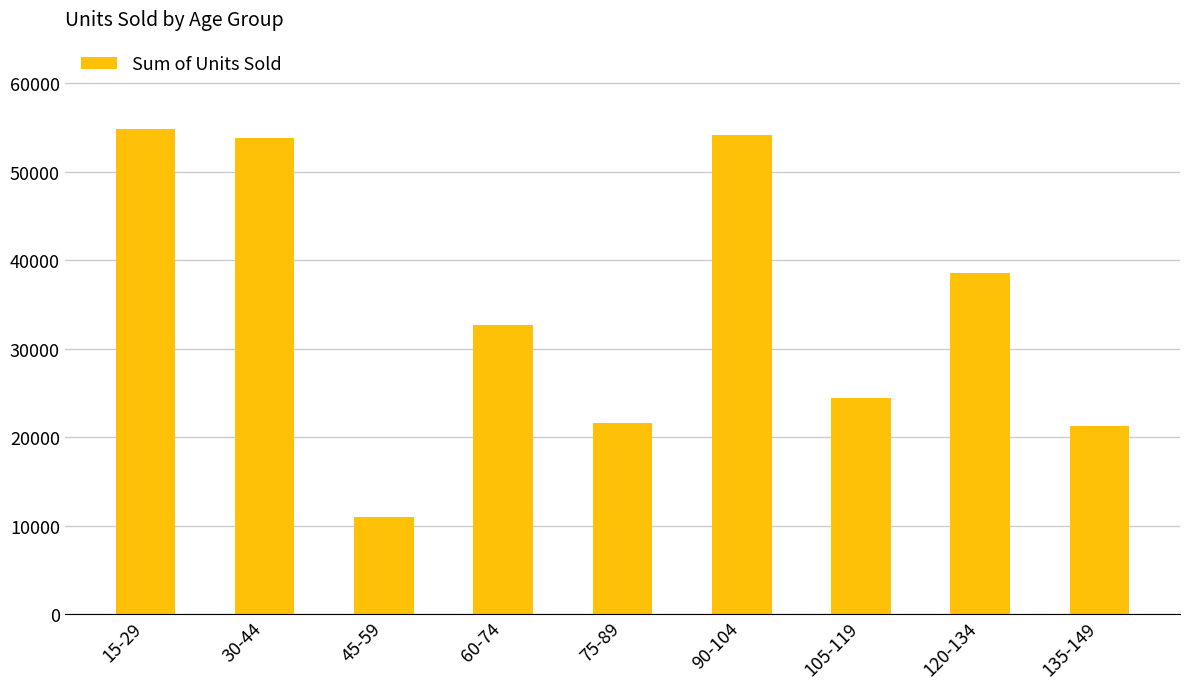

What is the maximum value shown in the chart?

54819